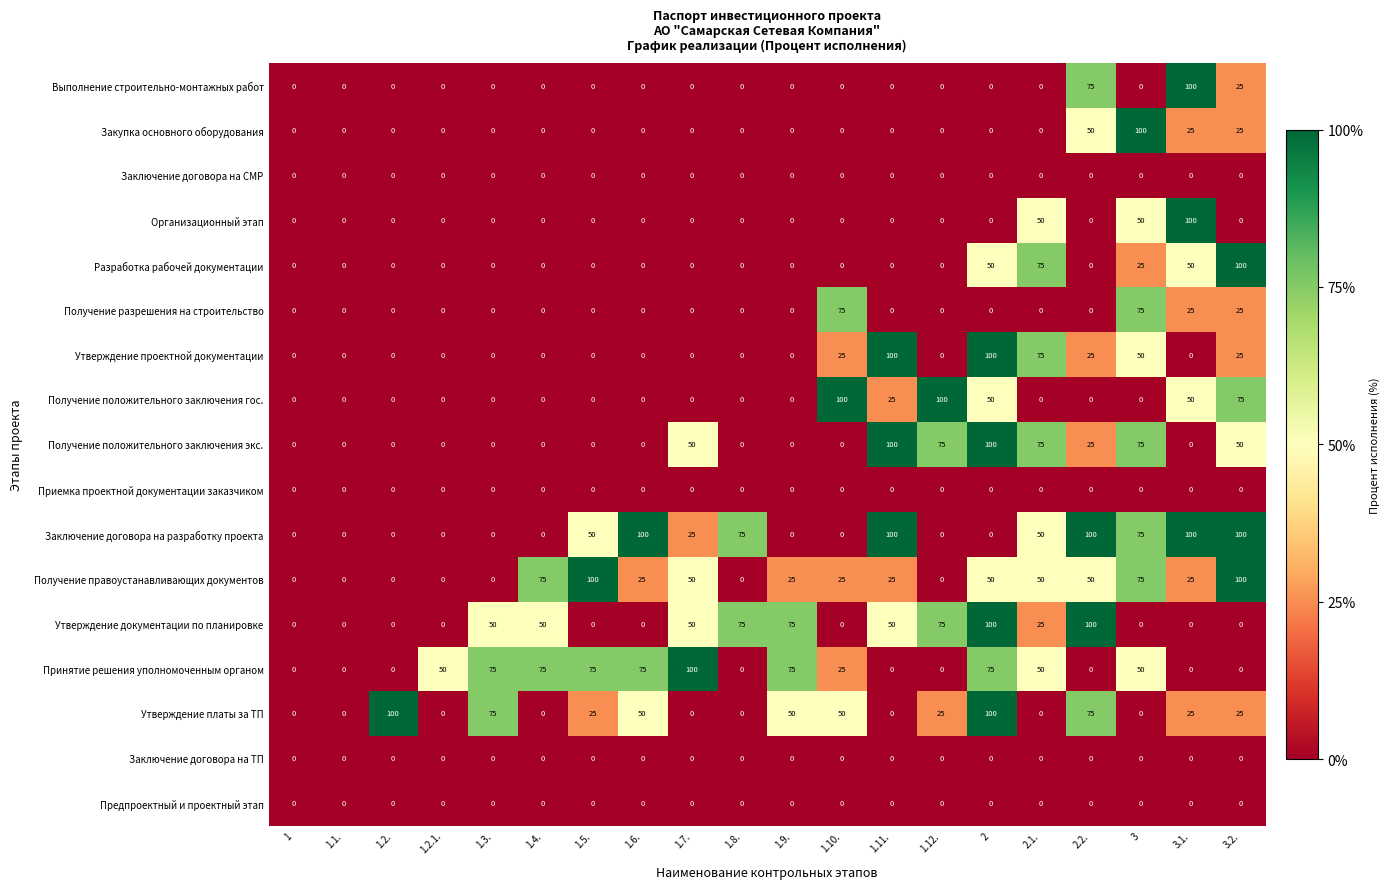

Count the Заключение договора на разработку проекта values in the range 0 to 100.

20